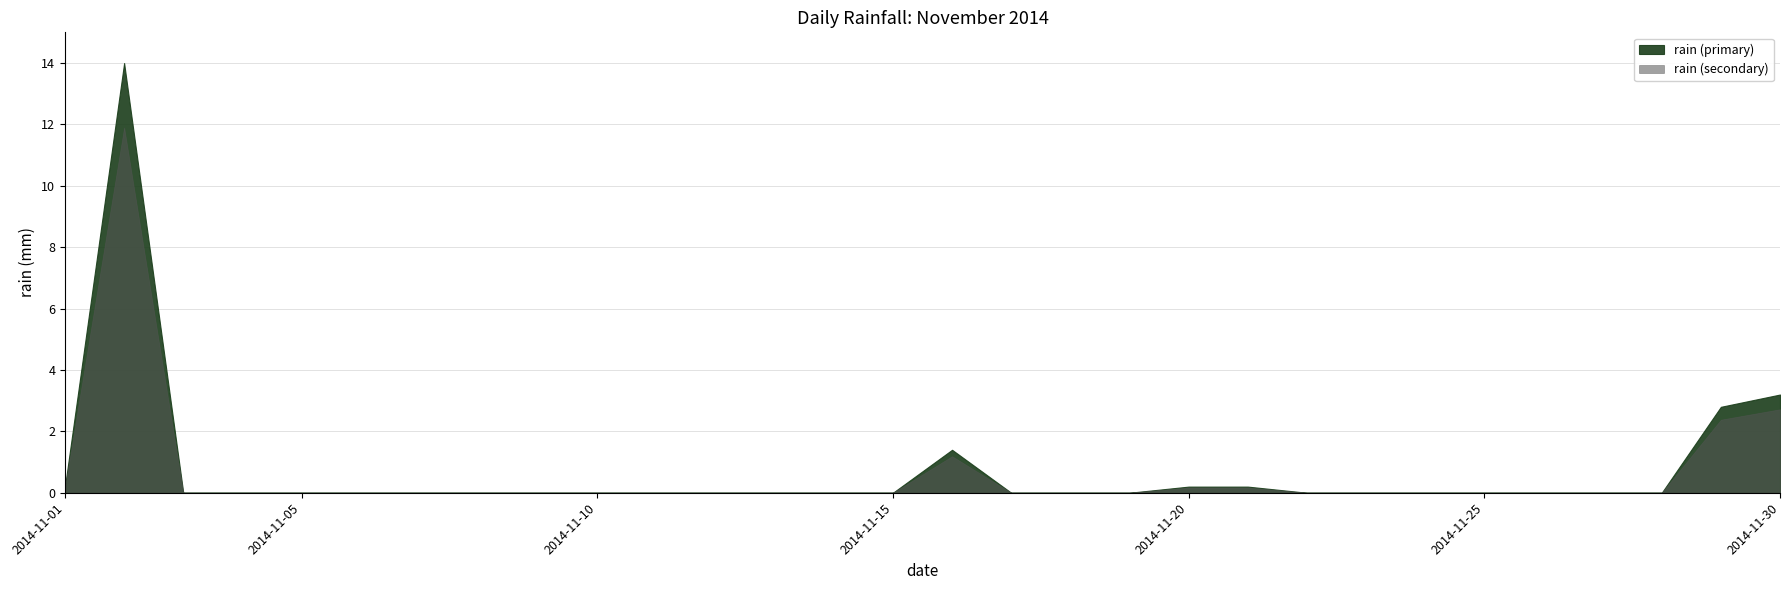

Rank the categories by value from highest to lowest.

2014-11-02, 2014-11-30, 2014-11-29, 2014-11-16, 2014-11-01, 2014-11-20, 2014-11-21, 2014-11-03, 2014-11-04, 2014-11-05, 2014-11-06, 2014-11-07, 2014-11-08, 2014-11-09, 2014-11-10, 2014-11-11, 2014-11-12, 2014-11-13, 2014-11-14, 2014-11-15, 2014-11-17, 2014-11-18, 2014-11-19, 2014-11-22, 2014-11-23, 2014-11-24, 2014-11-25, 2014-11-26, 2014-11-27, 2014-11-28